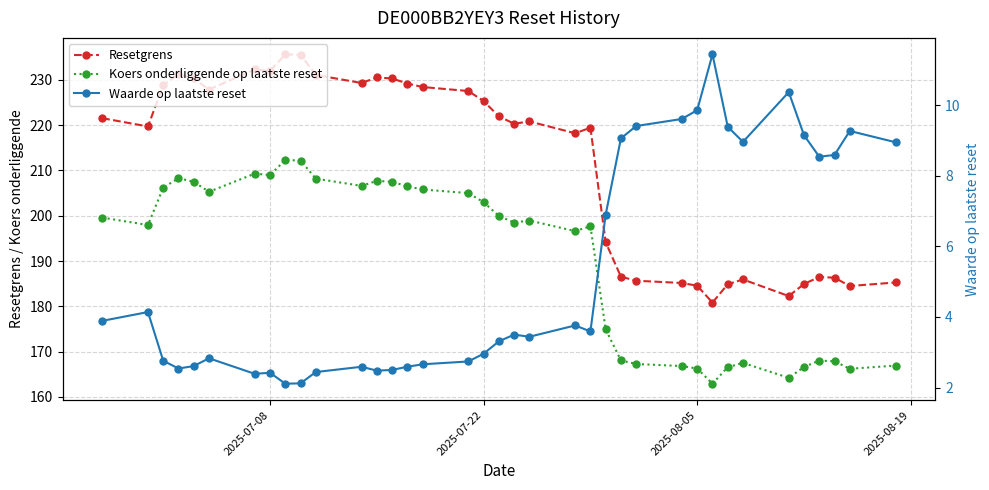

What is the value of the Waarde op laatste reset point at the 3rd from the left?

2.8